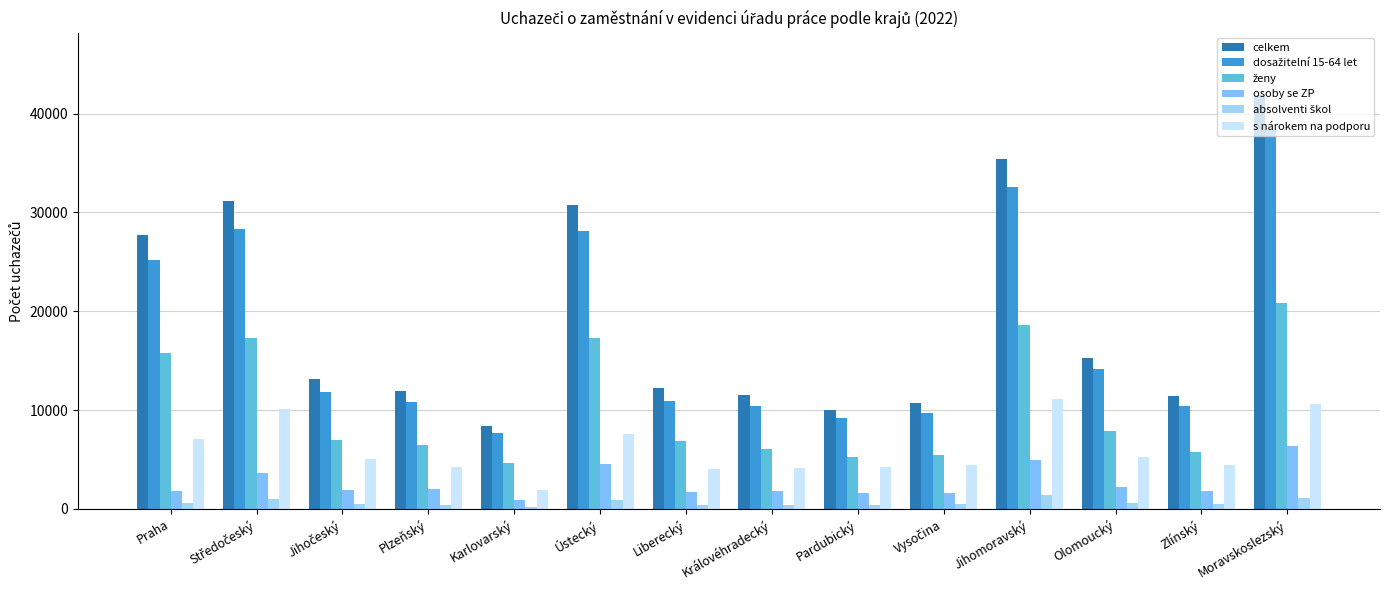

How many categories are shown in the chart?

14